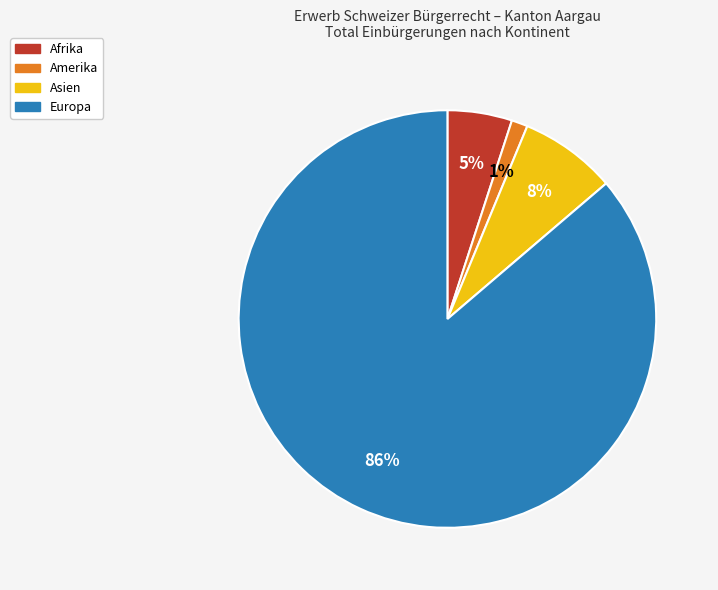

Between Europa and Asien, which is larger?

Europa